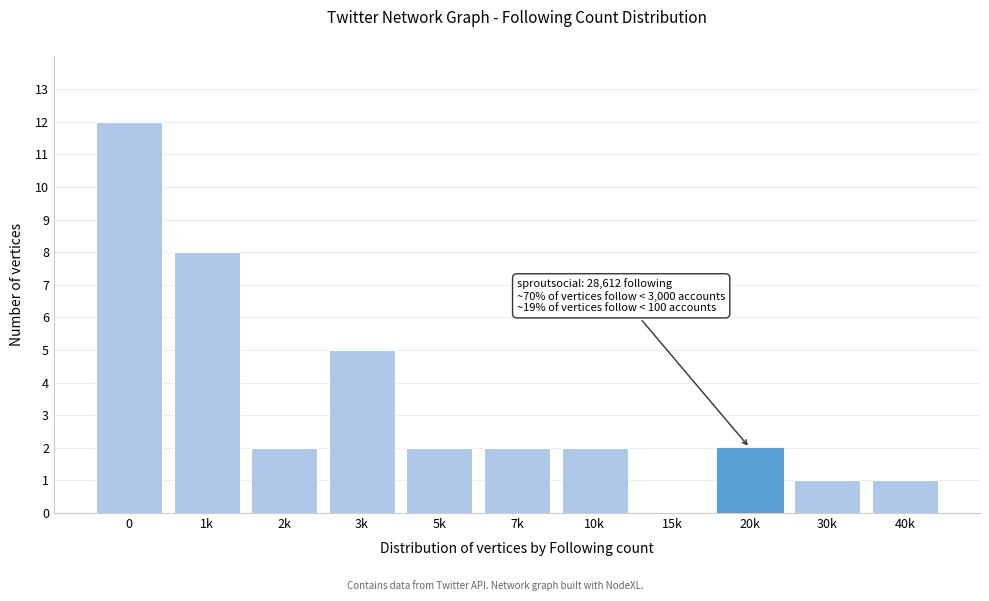

Reading left to right, extract all data points from this chart.

0=12	1k=8	2k=2	3k=5	5k=2	7k=2	10k=2	15k=0	20k=2	30k=1	40k=1